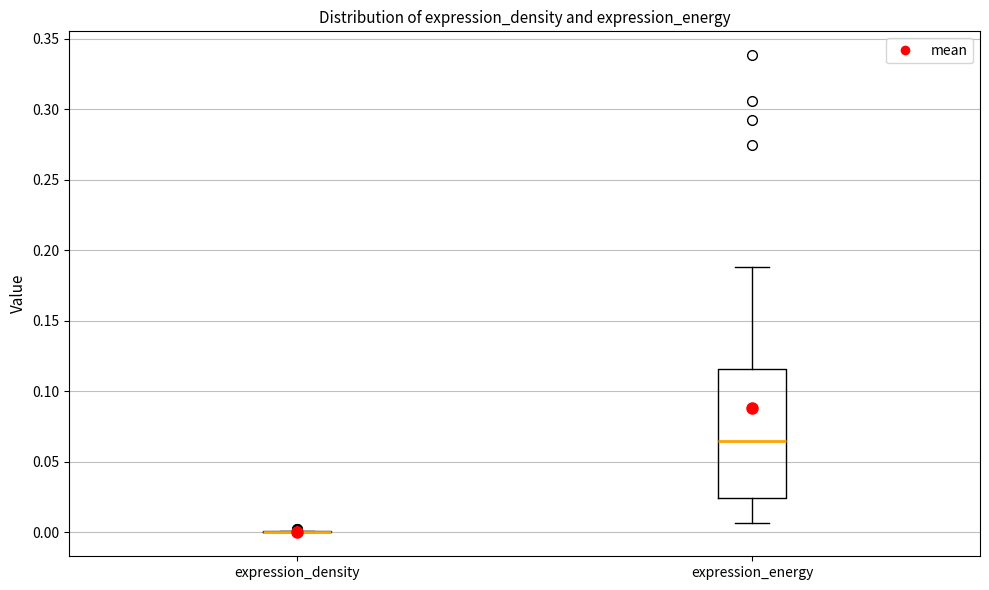

Reading left to right, read every box against the y-axis: the position of its median line, the range the box covers, and the ends of its whiskers. The values are not printed on the chart, so give them approximately, as read against the axis.

expression_density: box collapsed to a line at 0.000, whiskers 0.000 to 0.000
expression_energy: median 0.065, box 0.025 to 0.115, whiskers 0.005 to 0.190